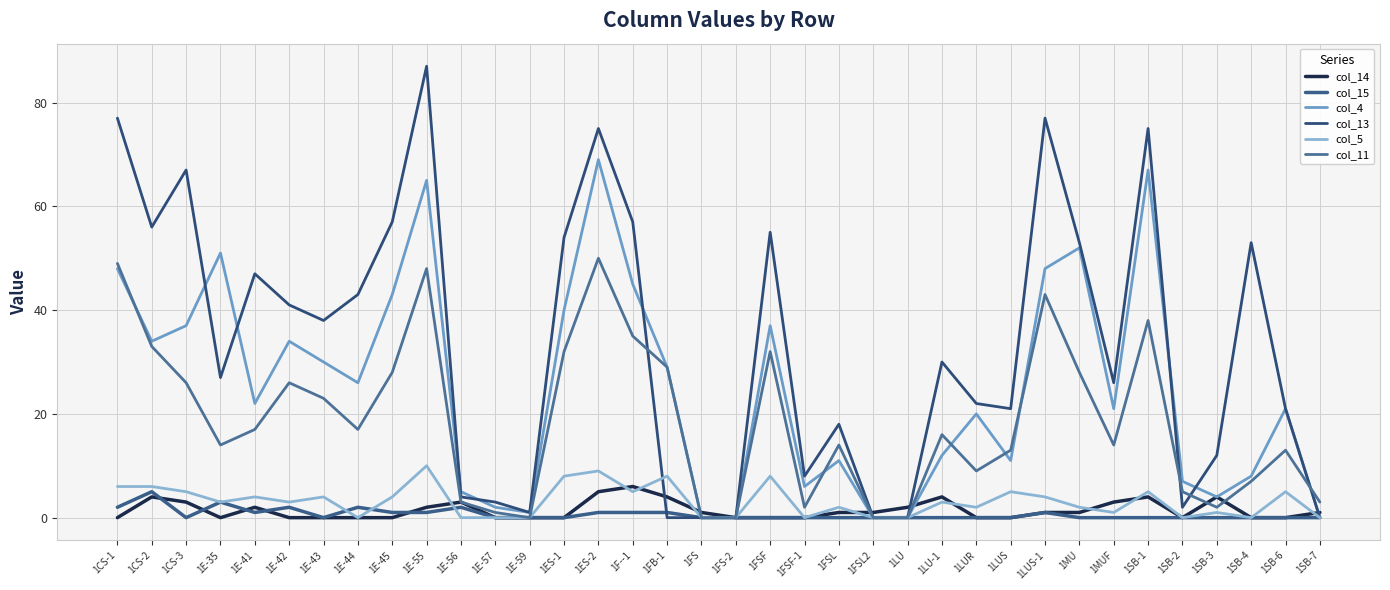

How many lines are shown in the chart?

6